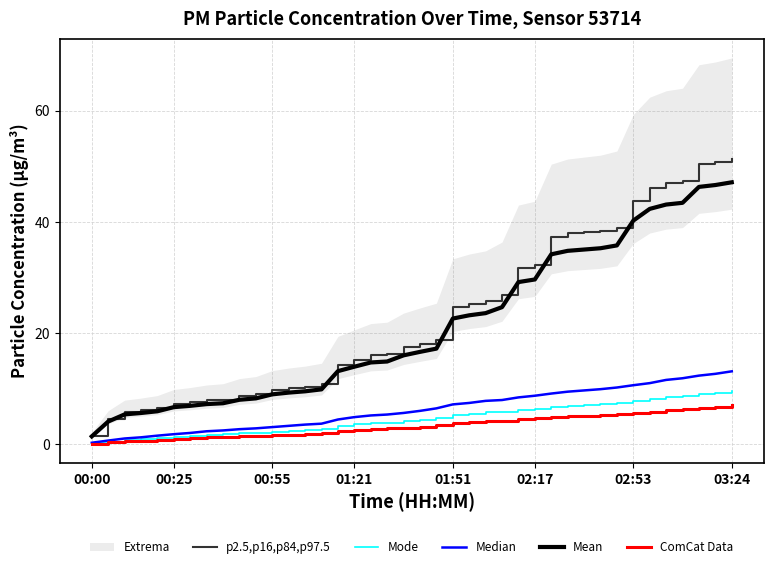

Reading left to right, list all the values displayed in this chart.

p2.5,p16,p84,p97.5: 1.6	4.5	5.9	6.2	6.5	7.3	7.6	7.9	8.1	8.7	9.0	9.8	10.1	10.4	10.8	14.4	15.2	16.1	16.2	17.5	18.1	18.8	24.7	25.3	25.7	26.9	31.8	32.3	37.2	37.9	38.2	38.4	39.0	43.9	46.1	47.0	47.3	50.5	50.8	51.4
Mode: 0.2	0.5	0.8	0.9	1.2	1.3	1.5	1.7	1.8	2.0	2.1	2.3	2.4	2.6	2.7	3.3	3.6	3.8	3.9	4.1	4.4	4.8	5.3	5.5	5.7	5.9	6.2	6.4	6.7	7.0	7.1	7.3	7.5	7.8	8.1	8.5	8.7	9.1	9.3	9.6
Median: 0.3	0.7	1.1	1.3	1.6	1.8	2.1	2.4	2.5	2.7	2.9	3.1	3.3	3.6	3.7	4.5	4.9	5.2	5.4	5.7	6.0	6.5	7.2	7.5	7.8	8.0	8.5	8.8	9.1	9.5	9.7	9.9	10.2	10.6	11.0	11.6	11.9	12.4	12.7	13.1
Mean: 1.4	4.1	5.4	5.6	6.0	6.7	6.9	7.2	7.4	8.0	8.3	9.0	9.3	9.5	9.9	13.2	14.0	14.7	14.9	16.0	16.6	17.2	22.6	23.2	23.6	24.7	29.2	29.7	34.2	34.8	35.0	35.3	35.8	40.2	42.3	43.1	43.4	46.3	46.6	47.1
ComCat Data: 0.2	0.4	0.6	0.7	0.8	1.0	1.1	1.3	1.3	1.5	1.5	1.7	1.8	1.9	2.0	2.4	2.6	2.8	2.9	3.0	3.2	3.5	3.8	4.0	4.2	4.3	4.5	4.7	4.9	5.1	5.2	5.3	5.5	5.7	5.9	6.2	6.3	6.6	6.8	7.0